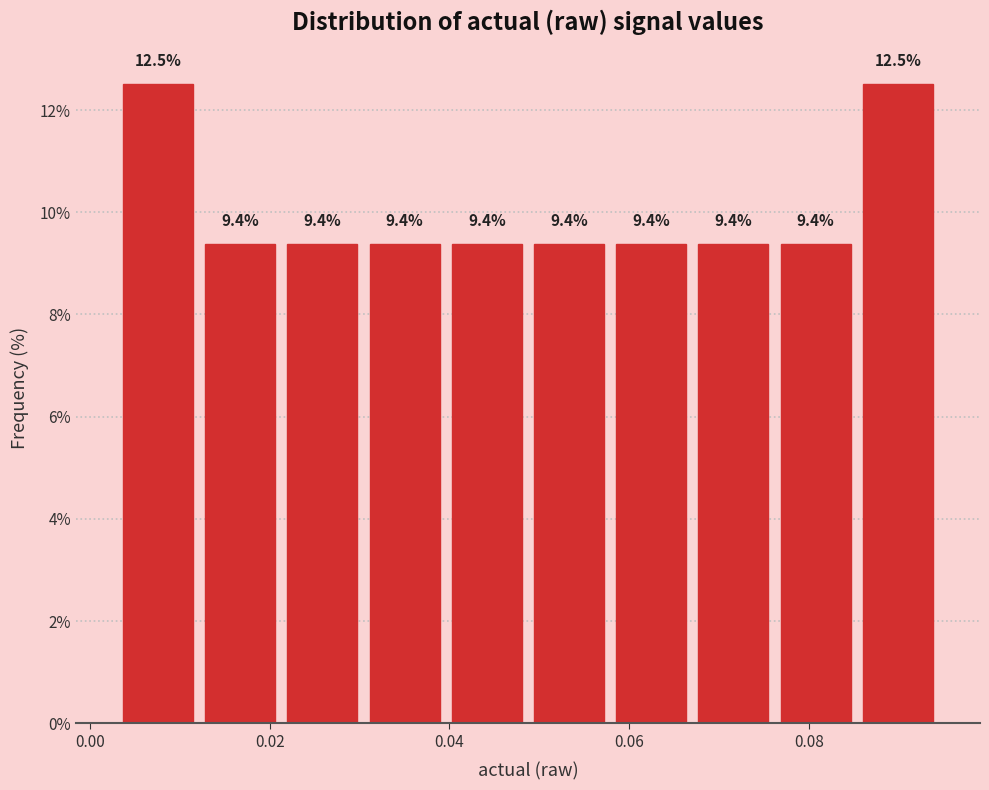

What is the height of the bar covering 0.048 to 0.058 on the x-axis? The bar edges are not printed on the chart, so give them approximately, as read against the axis.

9.4